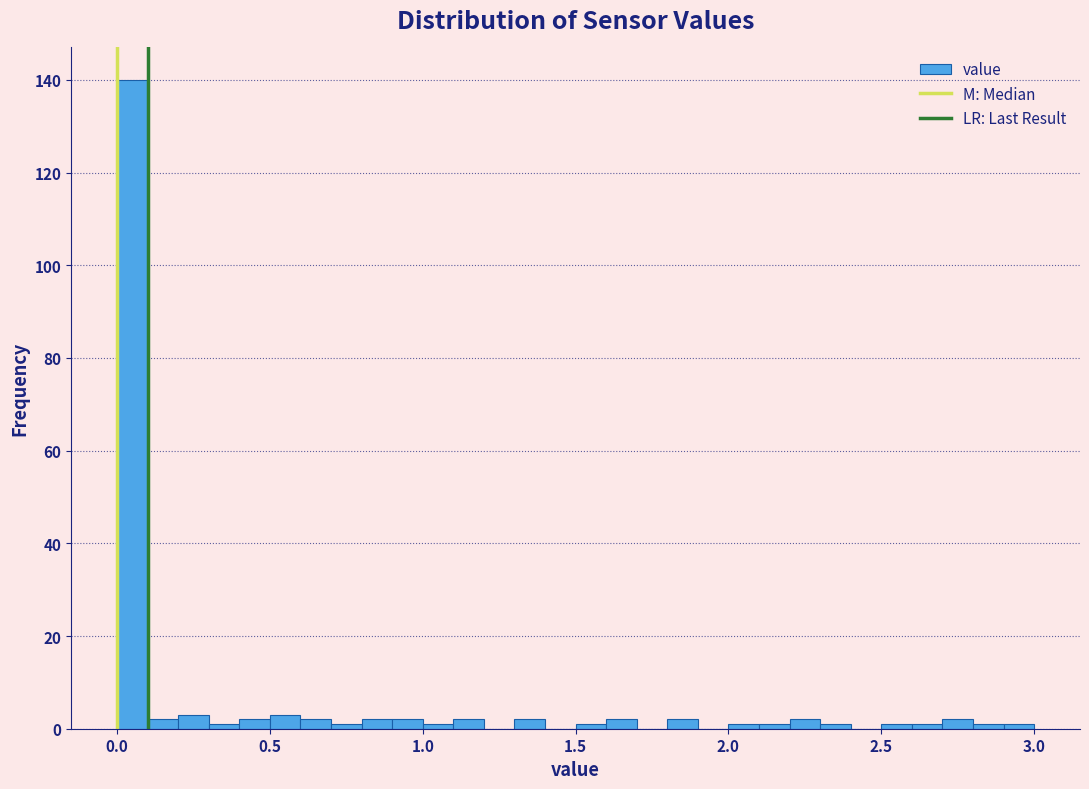

Read against the x-axis, roughly where is the centre of the tallest bar?

0.05